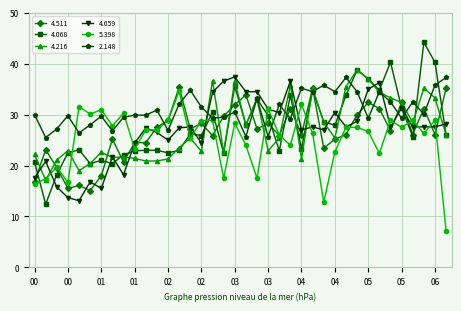

Which series has the largest range (max minus min)?

4.068